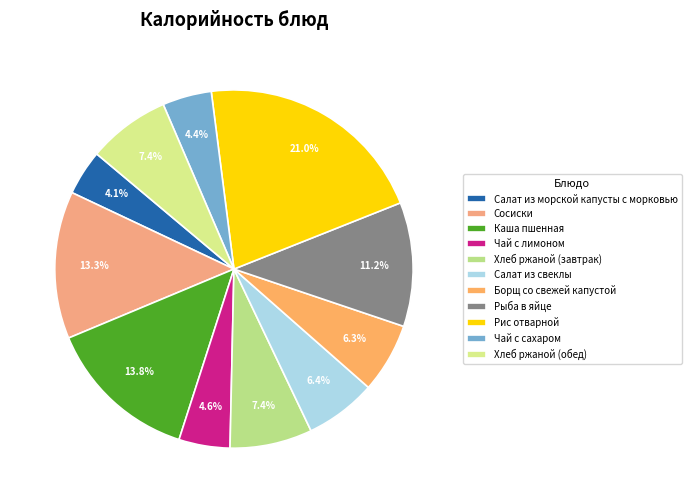

What is the ratio of the value at Хлеб ржаной (обед) to the value at Рыба в яйце?

0.7